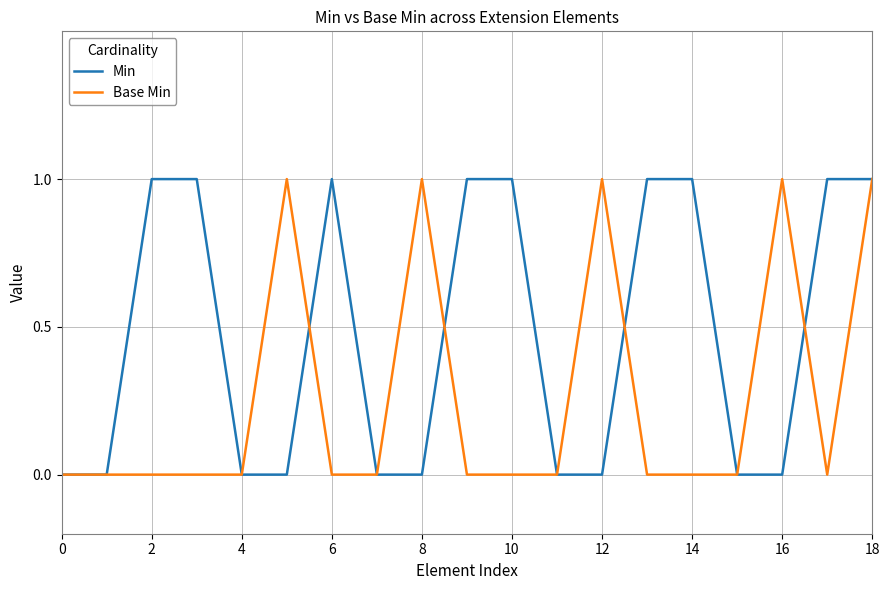

How many lines are shown in the chart?

2